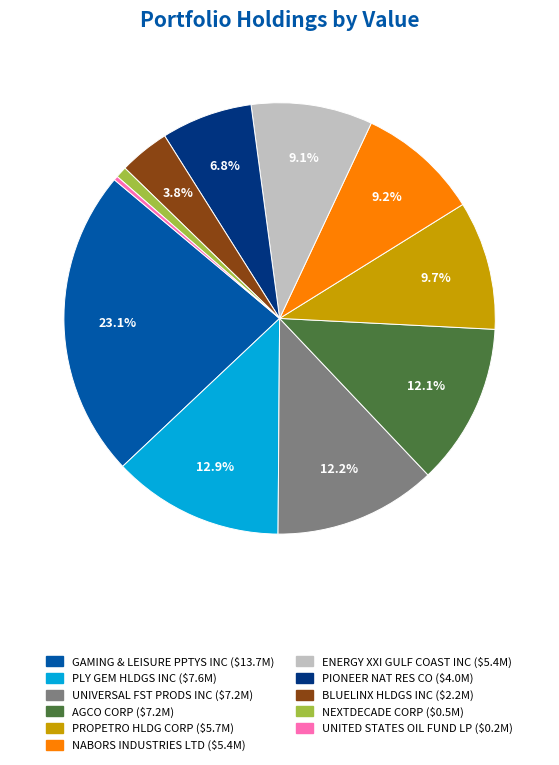

Between ENERGY XXI GULF COAST INC and AGCO CORP, which is larger?

AGCO CORP